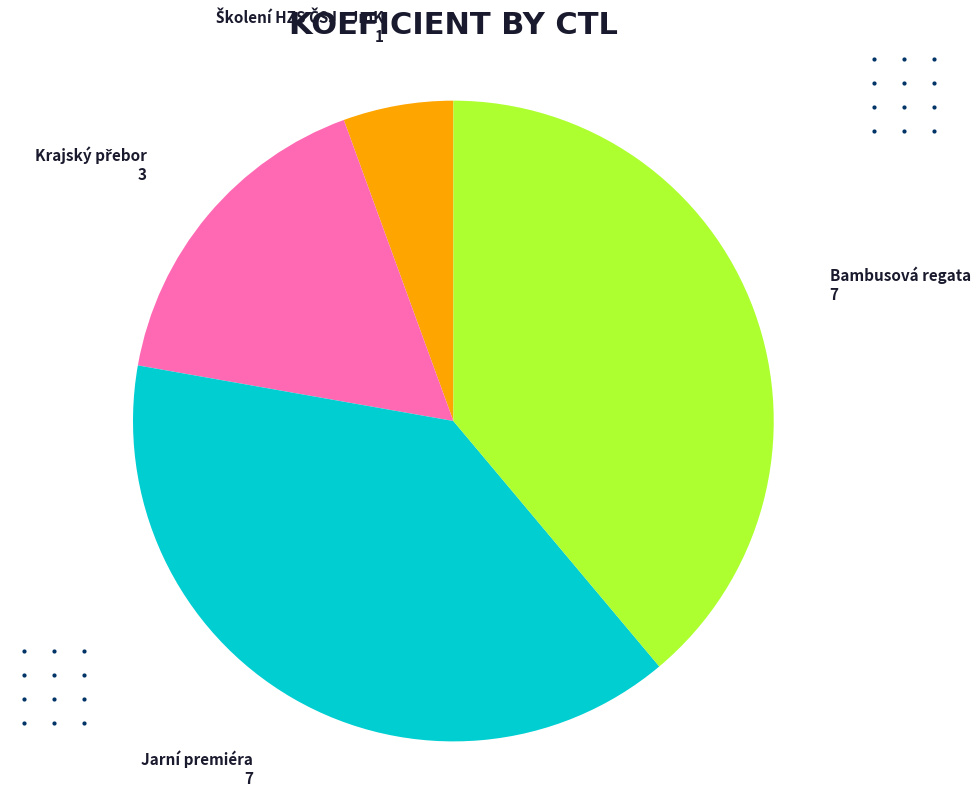

True or false: Bambusová regata accounts for 29% of the total.

False